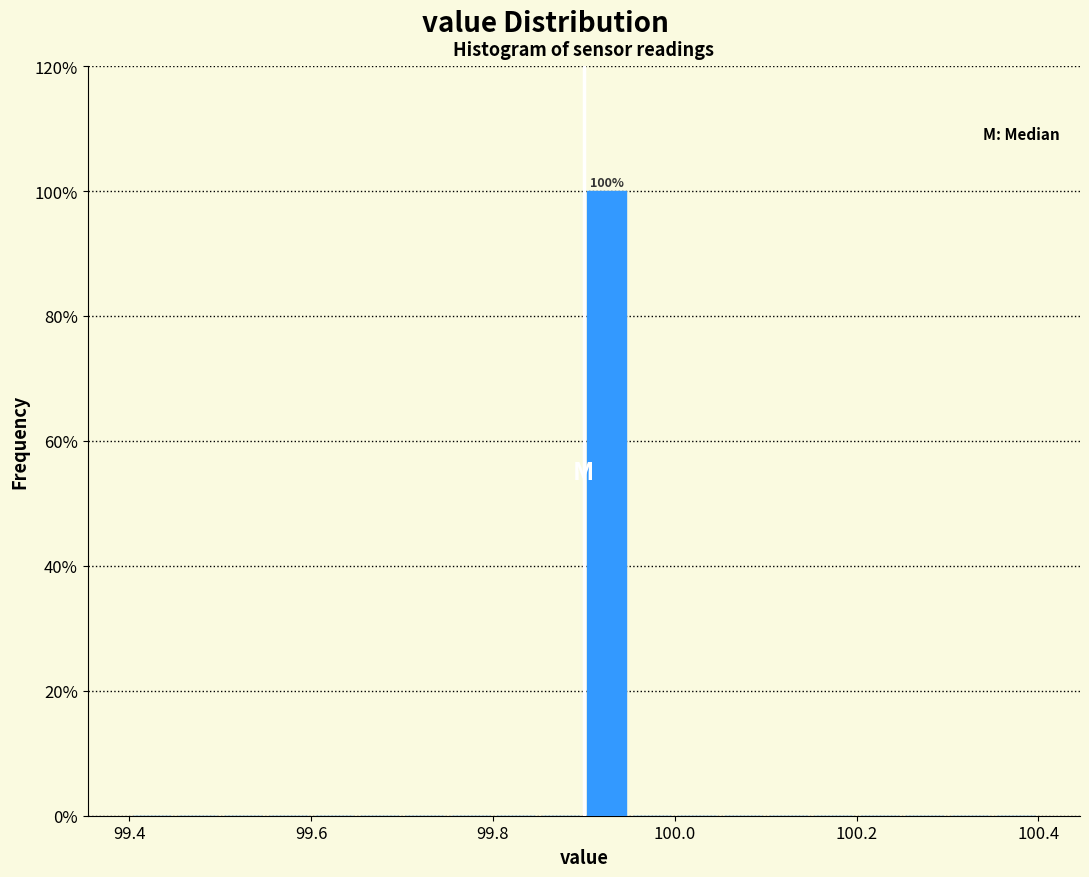

Read against the x-axis, roughly where is the centre of the tallest bar?

99.92